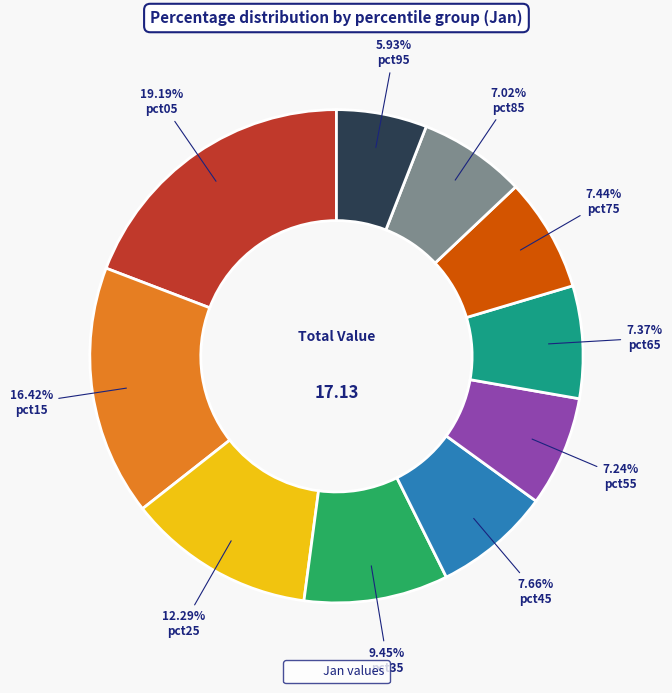

Does any single category account for the majority?

No